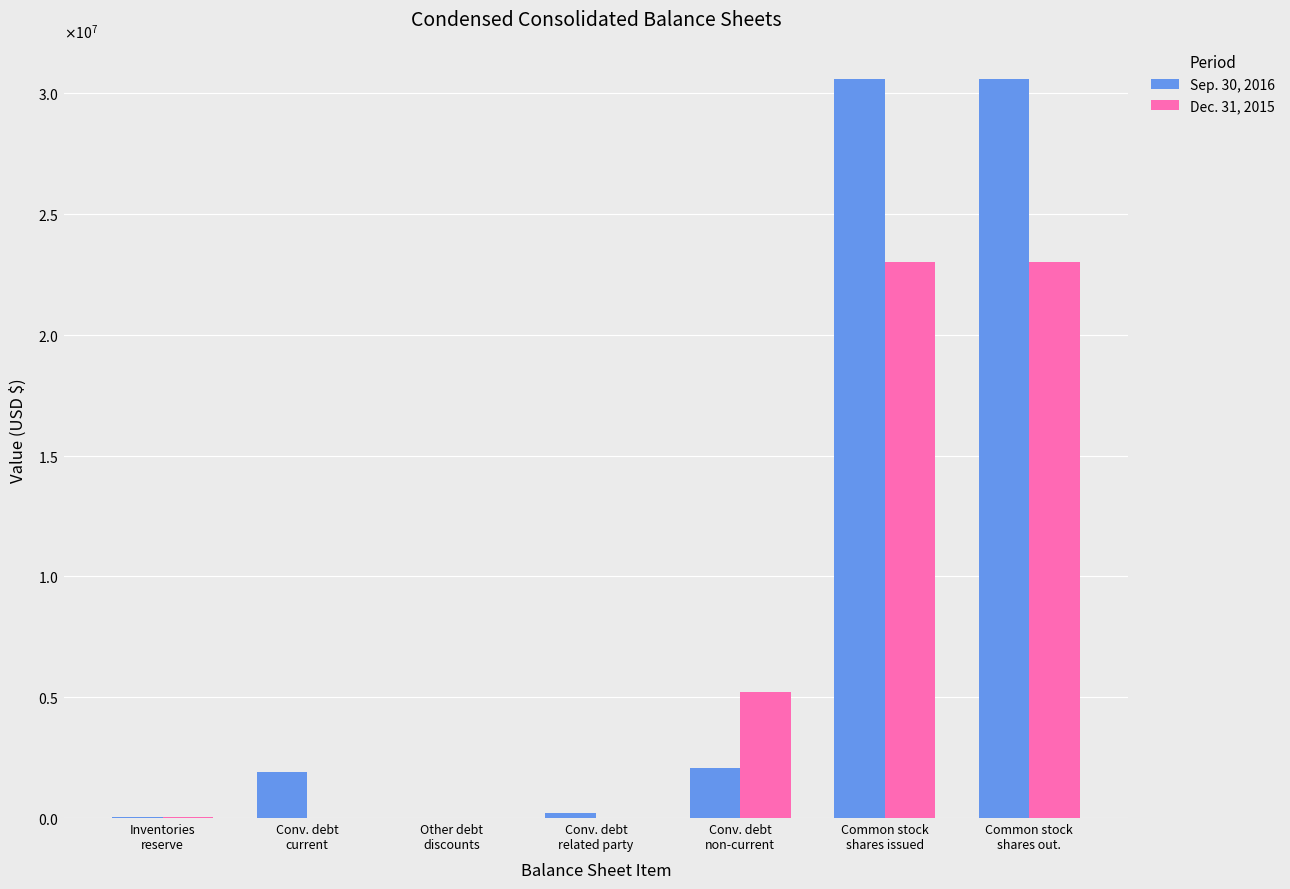

Are the bars horizontal?

No